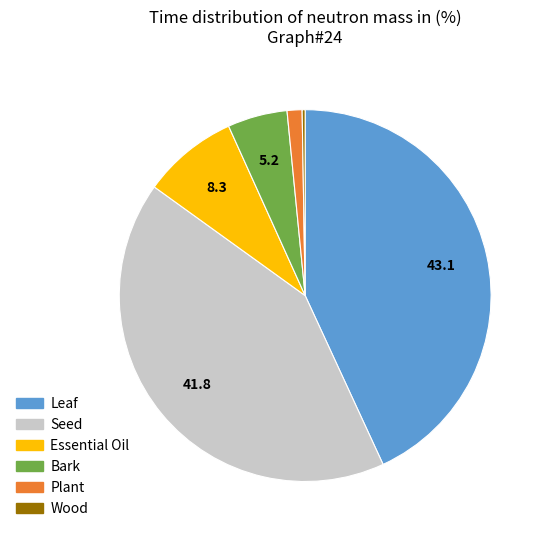

What is the largest slice in the pie chart?

Leaf